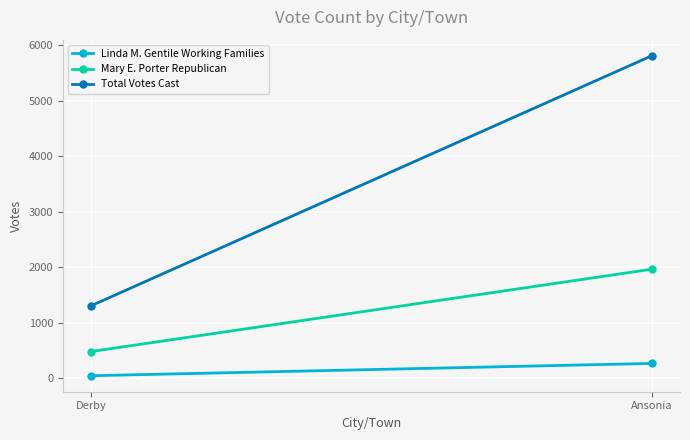

At which category is the sum across all series the highest?

Ansonia